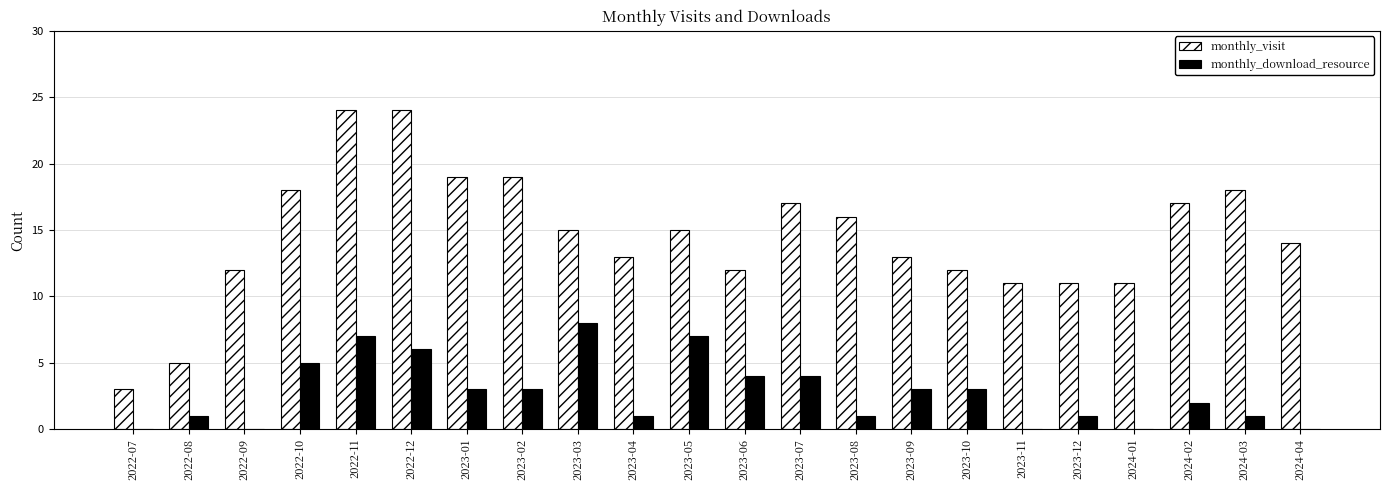

Does the chart contain stacked bars?

No